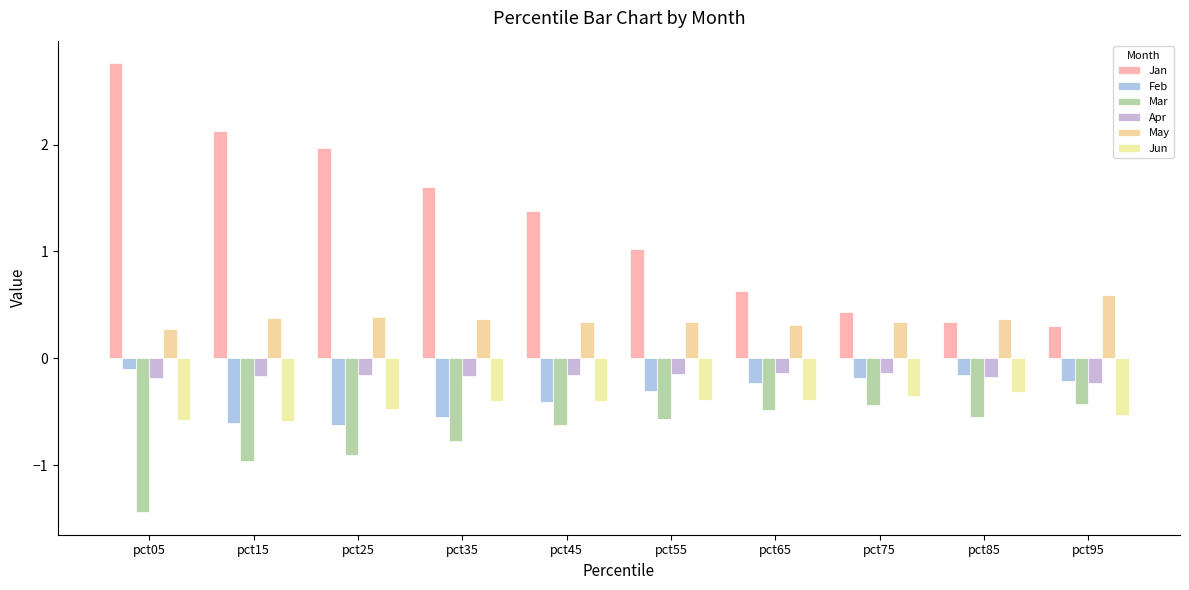

How many categories are shown in the chart?

10